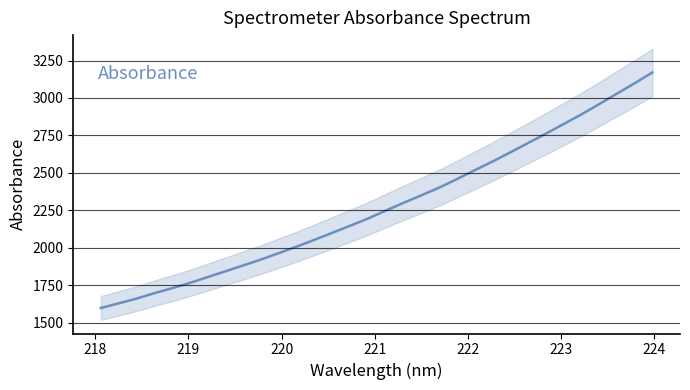

What is the sum of all values?

72905.3